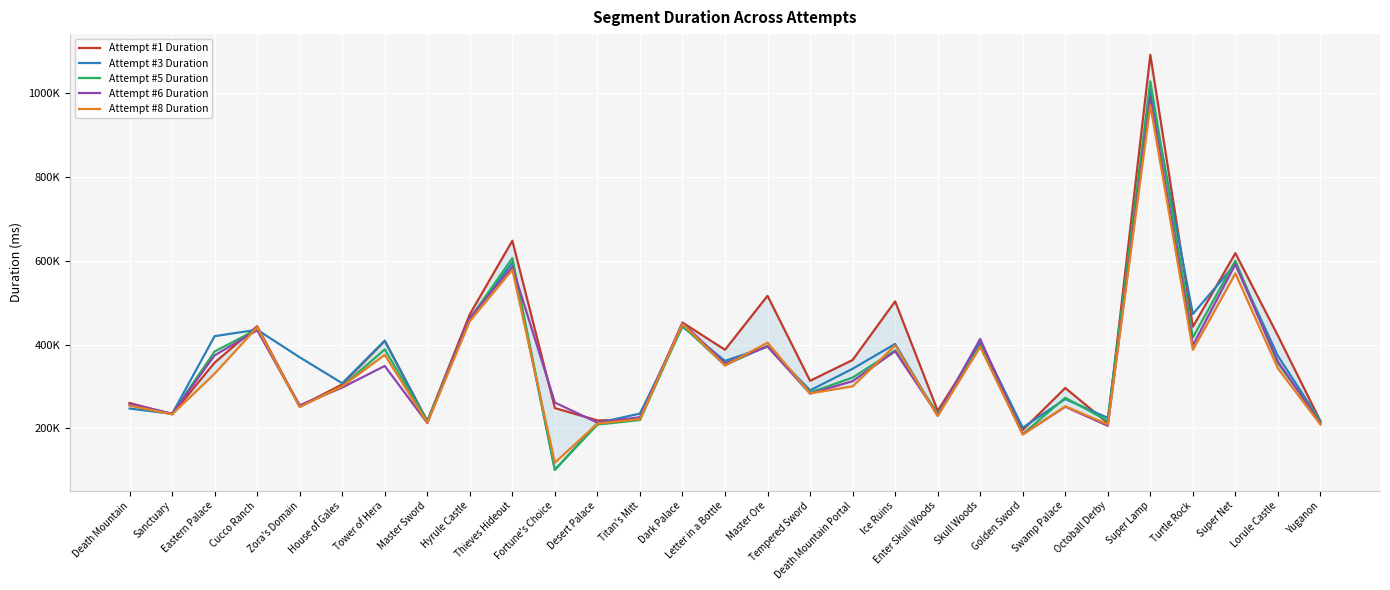

Between Letter in a Bottle and Octoball Derby, which series saw the biggest shift?

Attempt #1 Duration